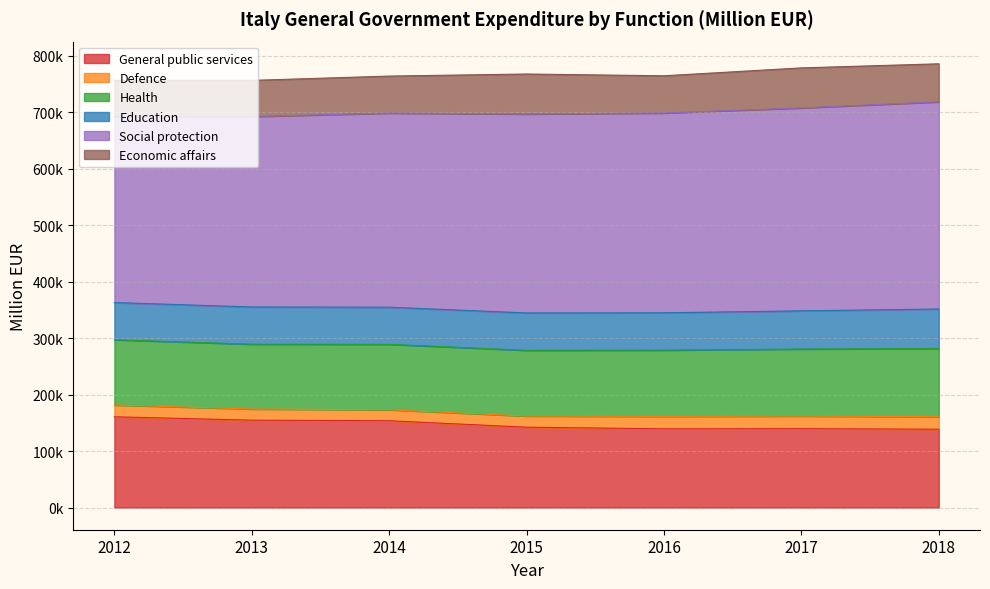

Reading right to left, list all the values displayed in this chart.

General public services: 138674.0	139633.0	139382.0	142265.0	153704.0	154706.0	160714.0
Defence: 22117.0	22284.0	21980.0	19710.0	19342.0	19732.0	20837.0
Health: 120911.0	118745.0	117332.0	116401.0	115948.0	114796.0	115527.0
Education: 69829.9	67602.1	66108.3	66178.9	65733.6	65912.0	65888.4
Social protection: 366857.0	359312.0	353787.0	352256.0	343690.0	337198.0	328997.0
Economic affairs: 67291.6	70874.2	65880.2	70791.4	65523.4	63986.0	64375.5